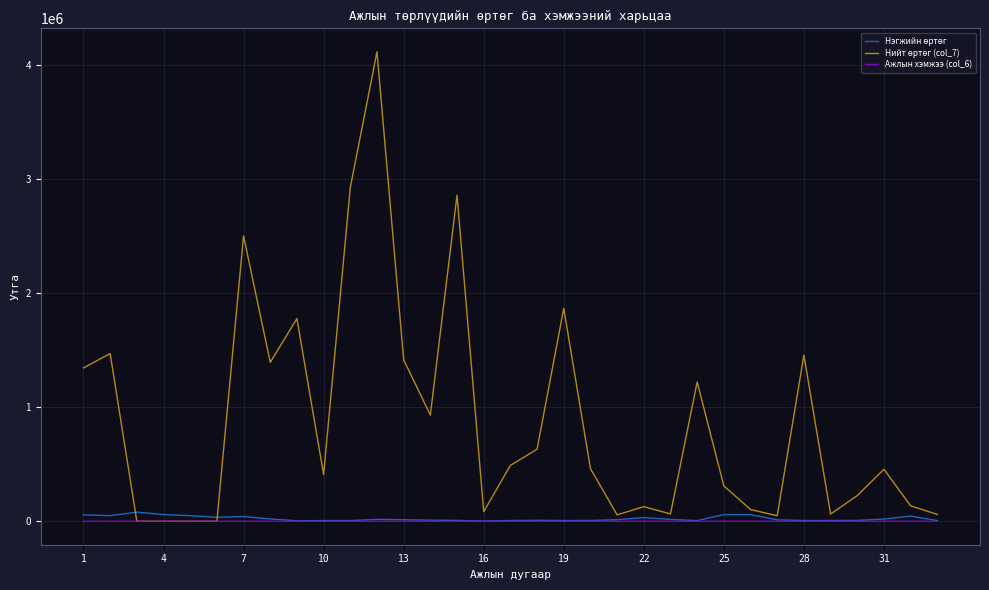

What is the maximum value shown in the chart?

4115100.0